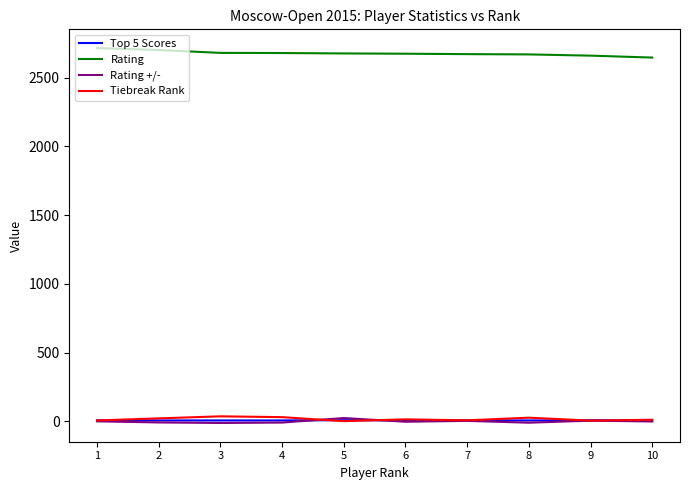

What is the greatest value displayed?

2714.0